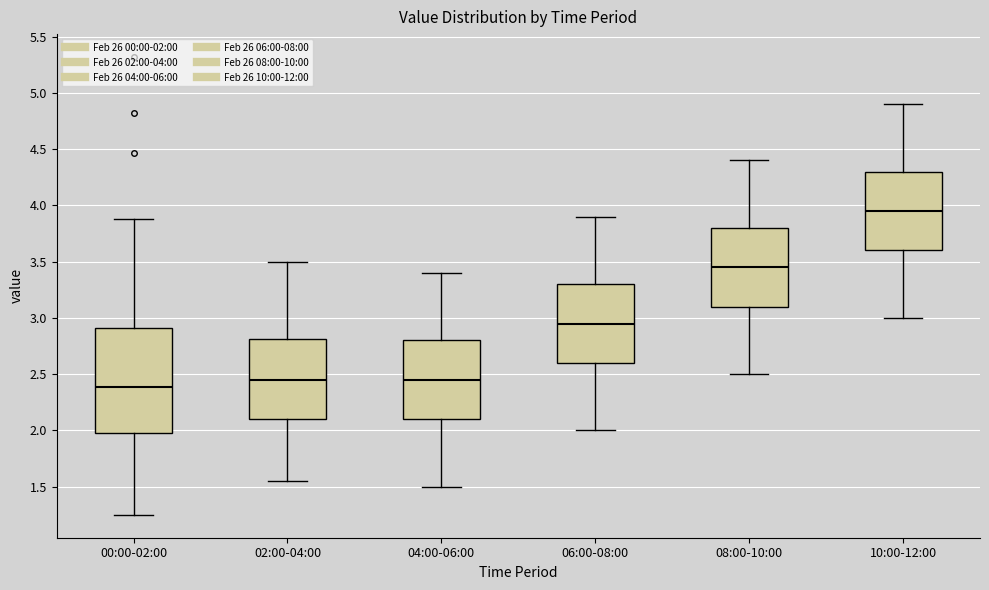

Reading left to right, transcribe this box plot: for each box, give where its median line is, the range the box spans, and where its two whiskers end, as read against the y-axis. The values are not printed on the chart, so give them approximately, as read against the axis.

00:00-02:00: median 2.40, box 2.00 to 2.90, whiskers 1.25 to 3.90
02:00-04:00: median 2.45, box 2.10 to 2.80, whiskers 1.55 to 3.50
04:00-06:00: median 2.45, box 2.10 to 2.80, whiskers 1.50 to 3.40
06:00-08:00: median 2.95, box 2.60 to 3.30, whiskers 2.00 to 3.90
08:00-10:00: median 3.45, box 3.10 to 3.80, whiskers 2.50 to 4.40
10:00-12:00: median 3.95, box 3.60 to 4.30, whiskers 3.00 to 4.90